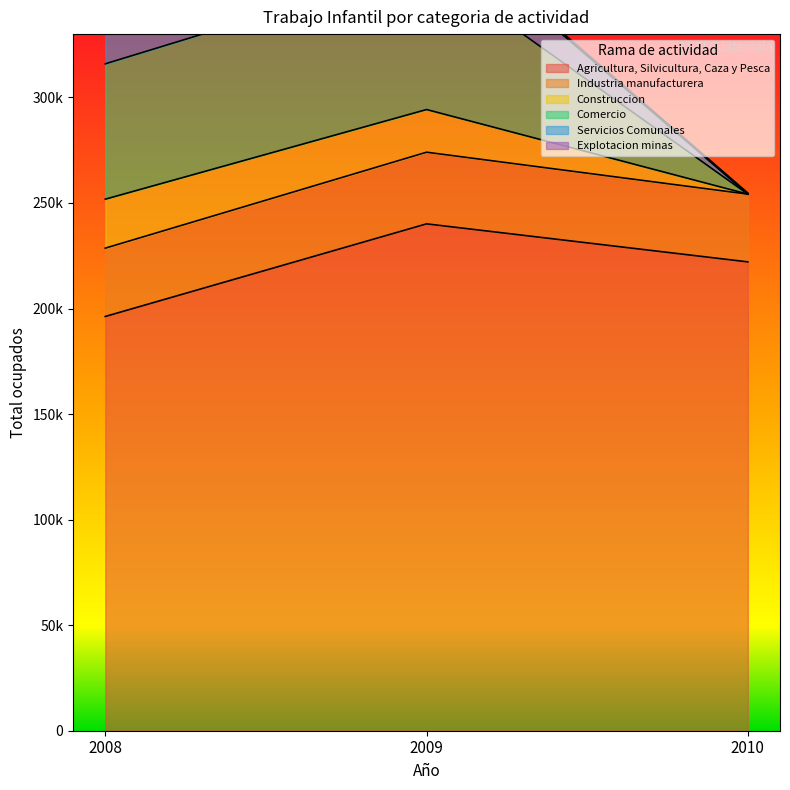

At which label is Servicios Comunales closest to 13373?

2009